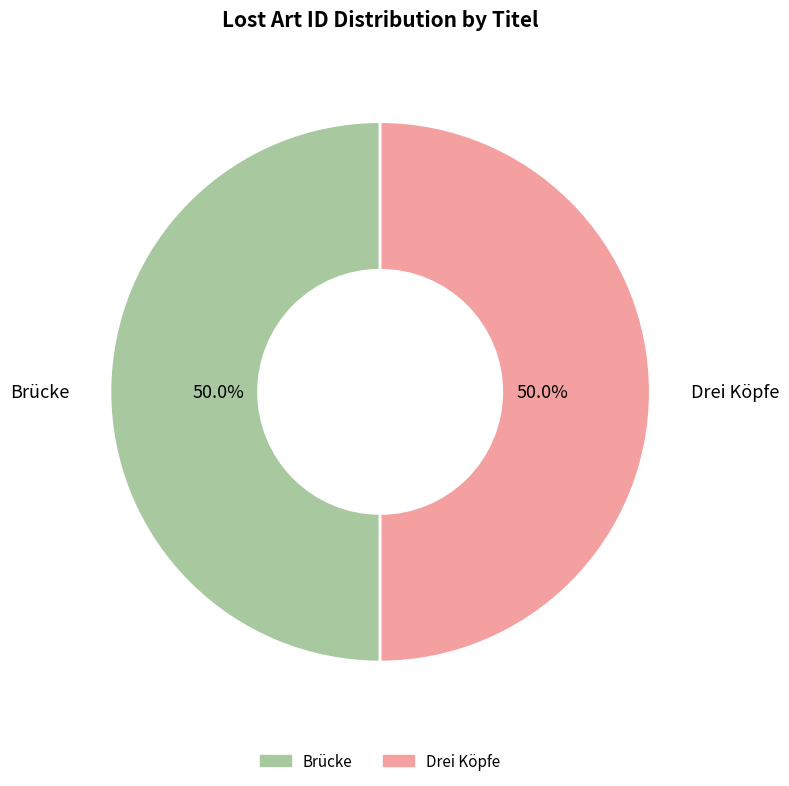

How much of the chart is everything except Brücke?

50.0%